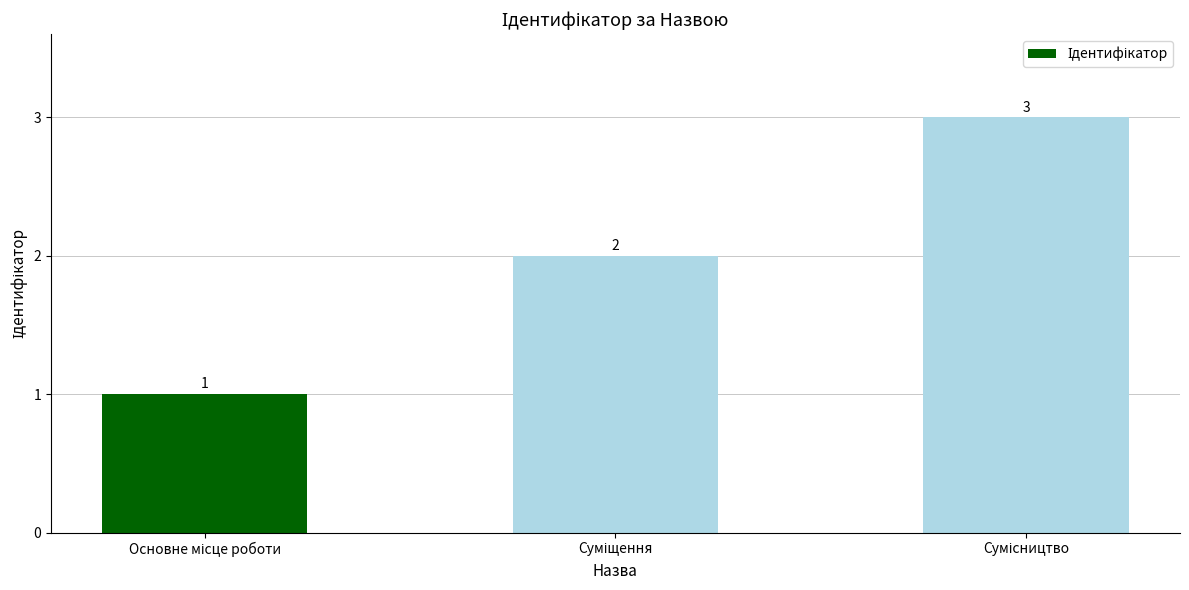

What is the difference between the maximum and second lowest values?

1